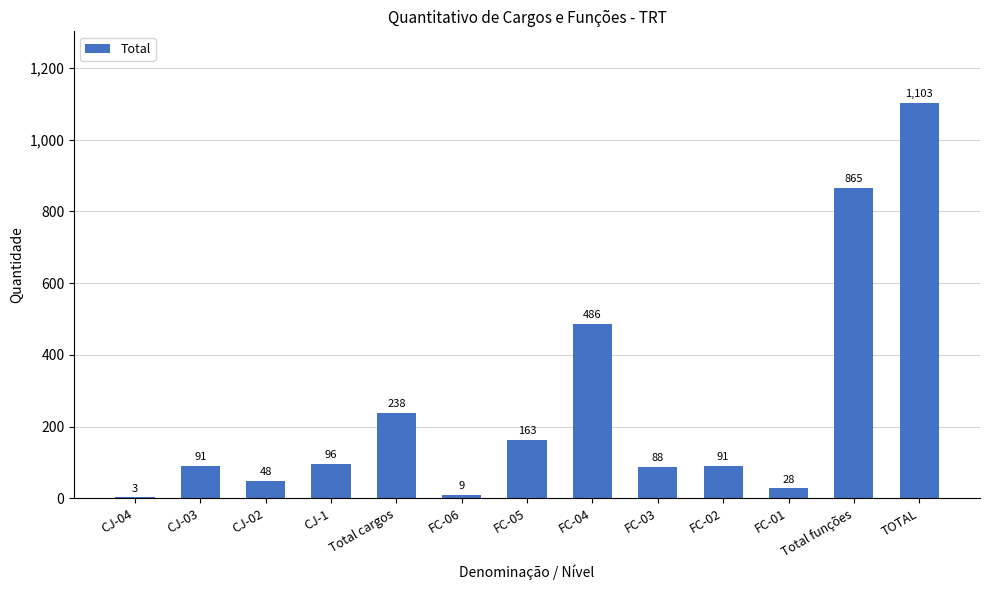

At which label is the value closest to 553?

FC-04